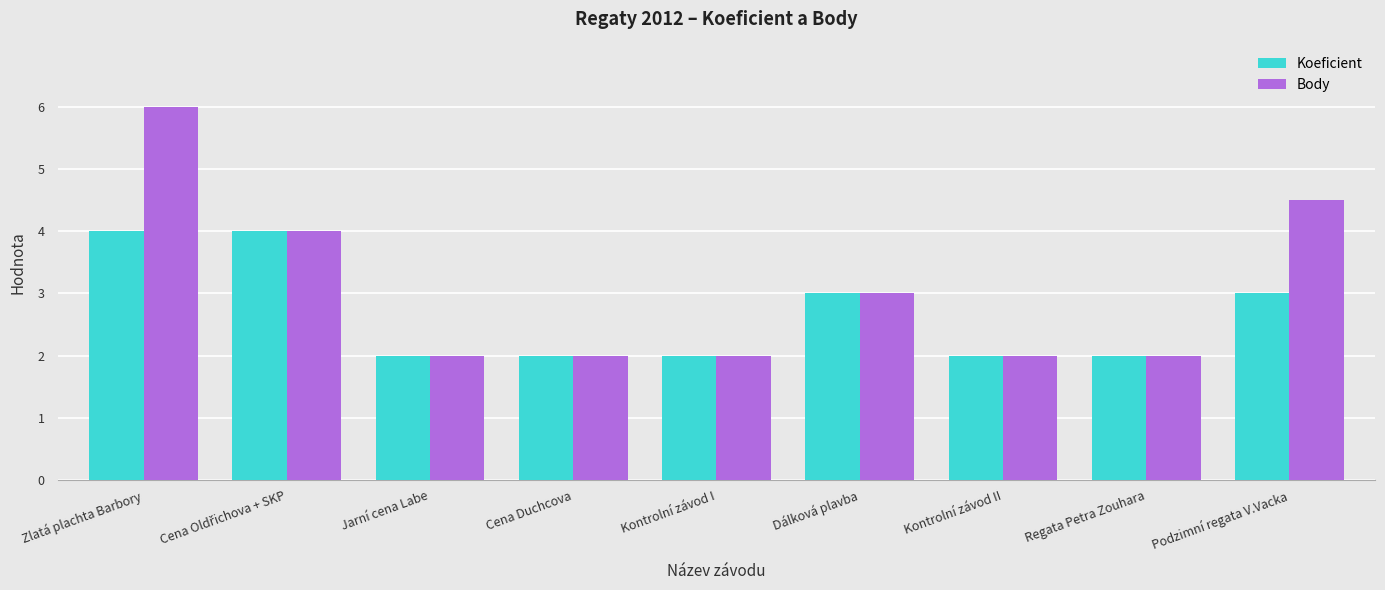

At which category is the sum across all series the highest?

Zlatá plachta Barbory